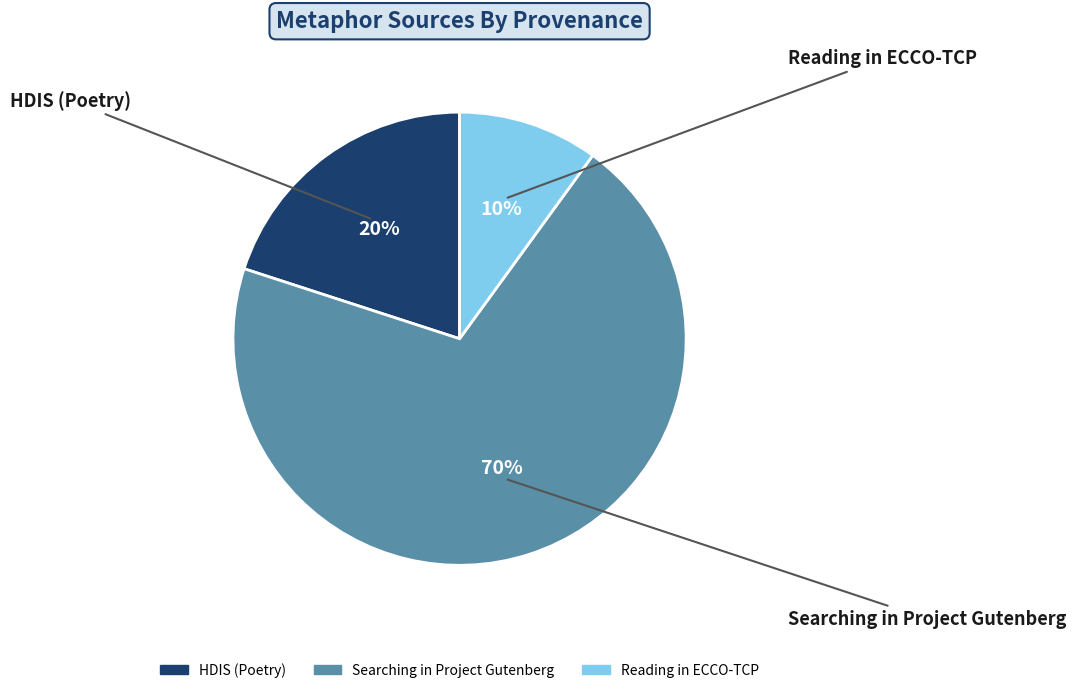

Does any single category account for the majority?

Yes